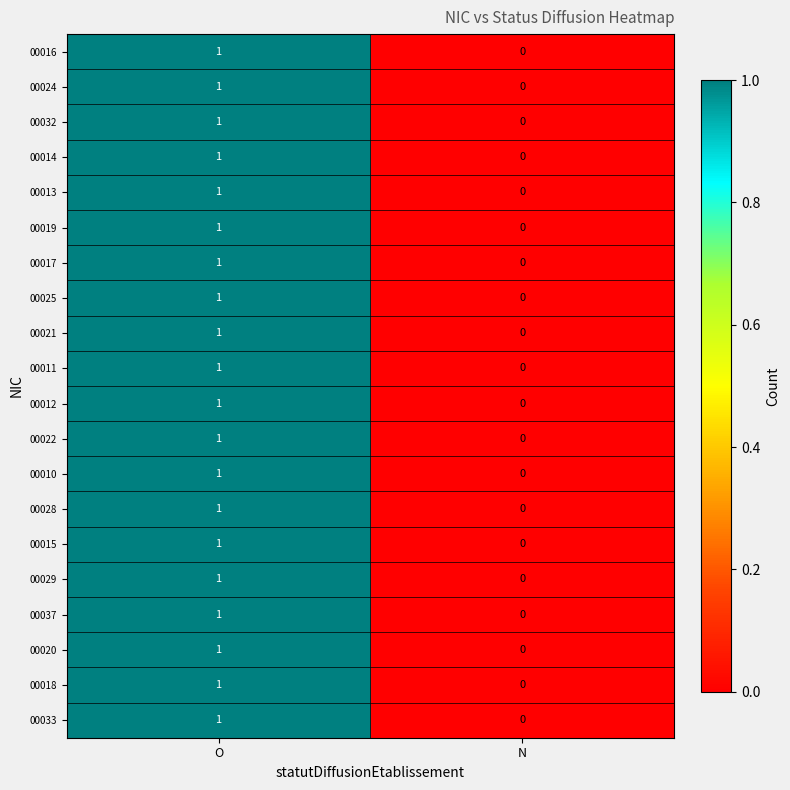

At which label is 00012 closest to 0?

N